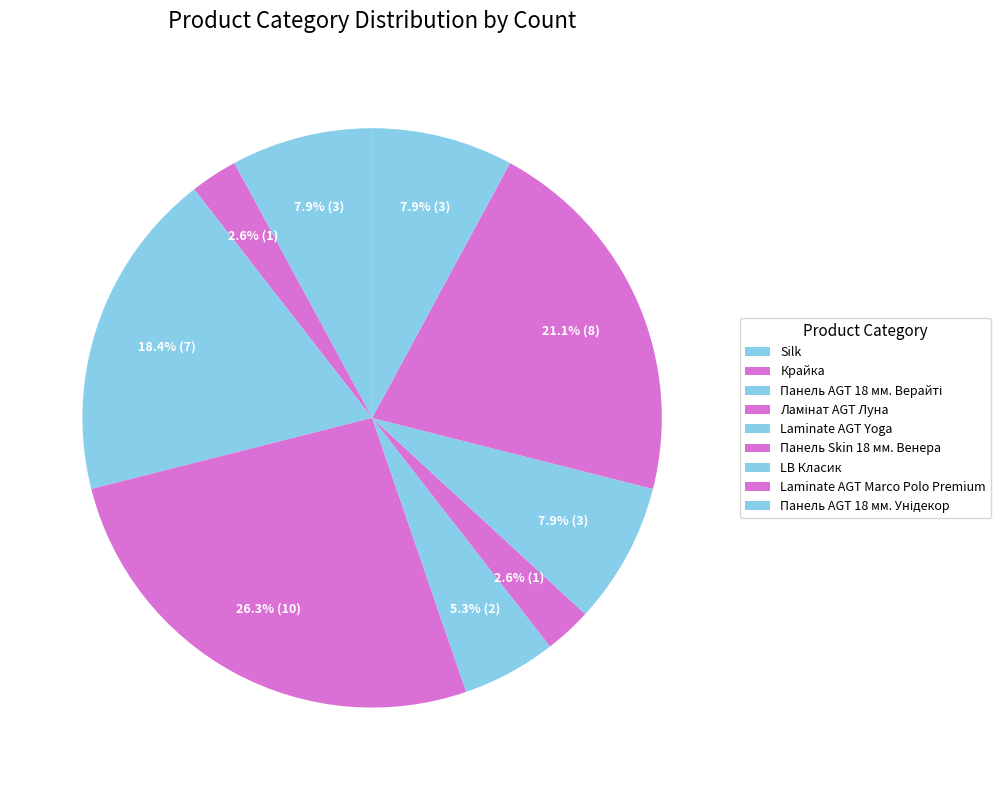

Combined, what portion of the pie is LB Класик and Панель AGT 18 мм. Верайті?

26.3%